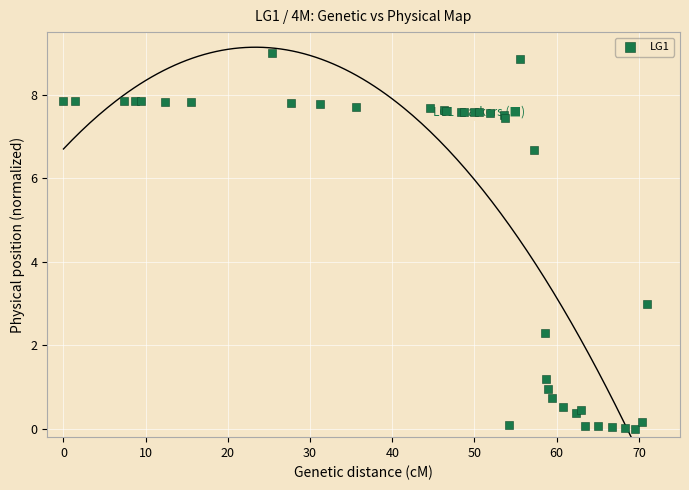

What Y value in the scatter plot is closest to 4?

3.0